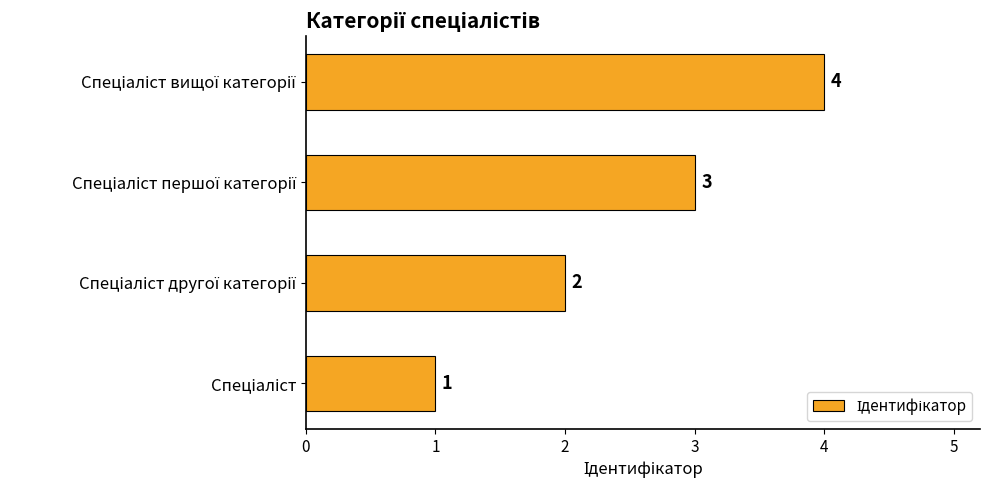

What is the difference between the maximum and minimum values?

3